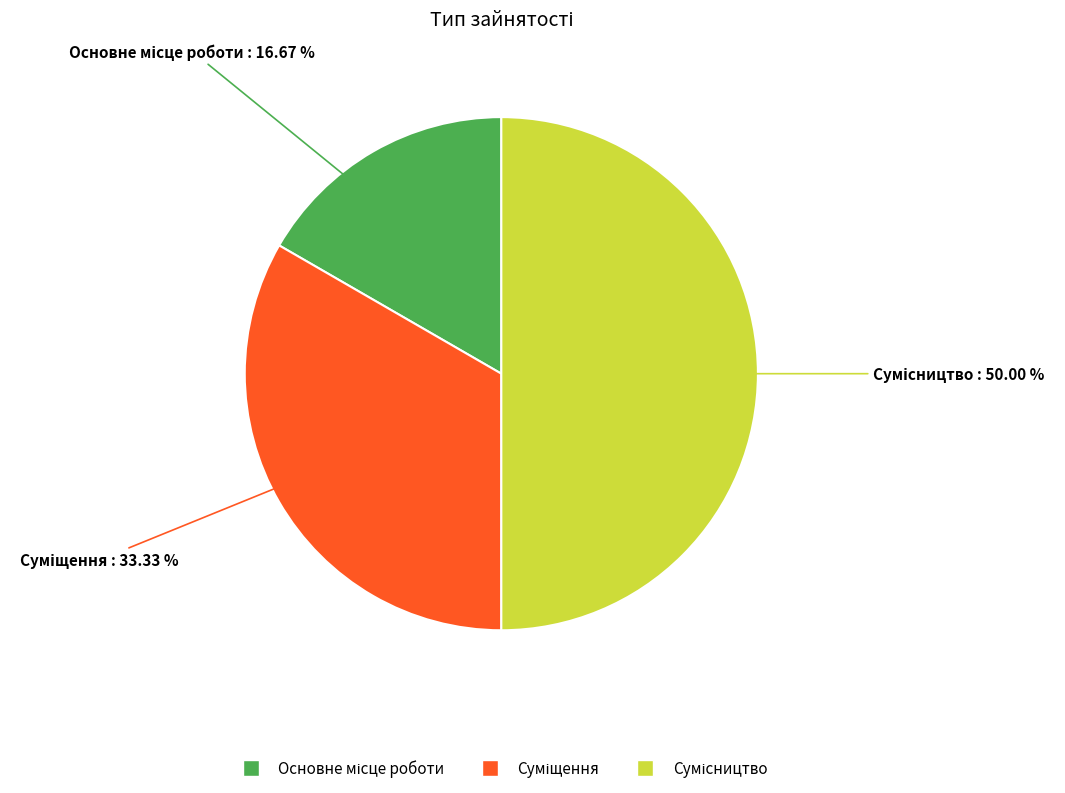

To the nearest percent, what portion does Суміщення represent?

33%